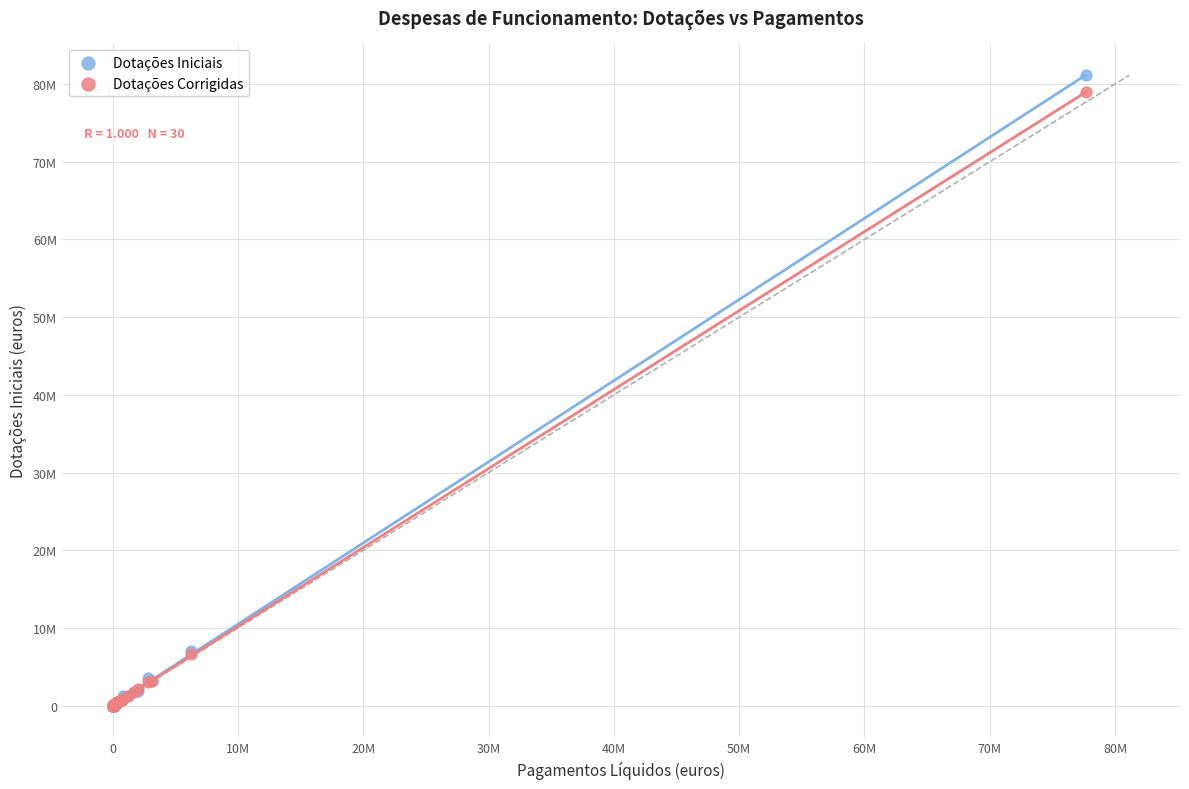

Which series has the largest Y range (max minus min)?

Dotações Iniciais